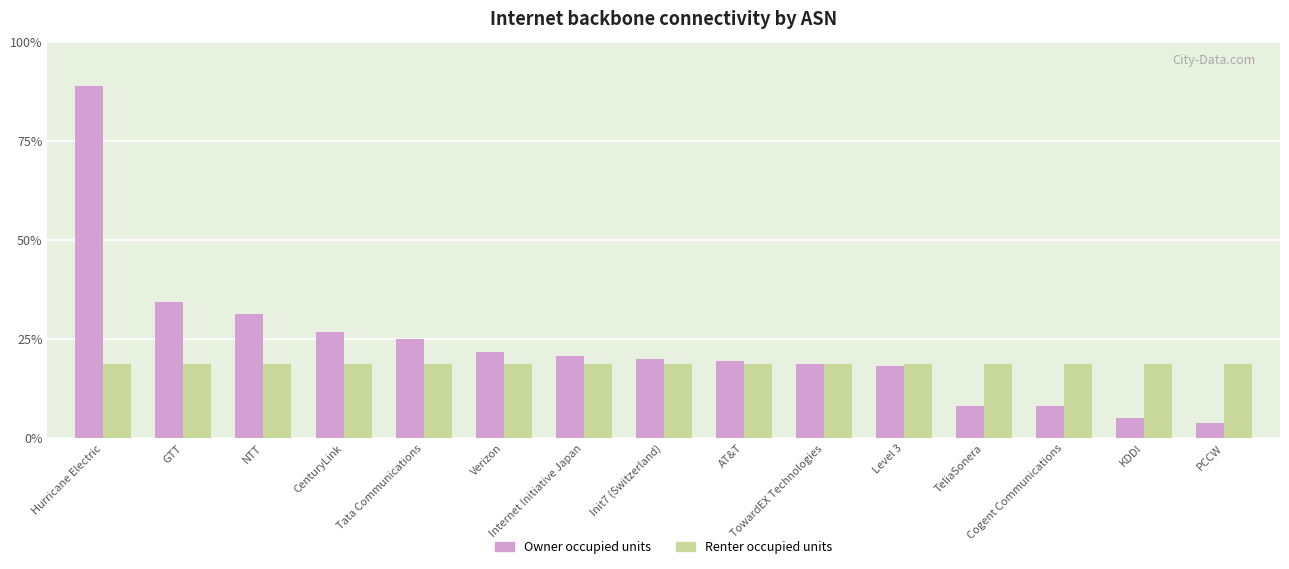

Which series has the largest total across all categories?

Owner occupied units